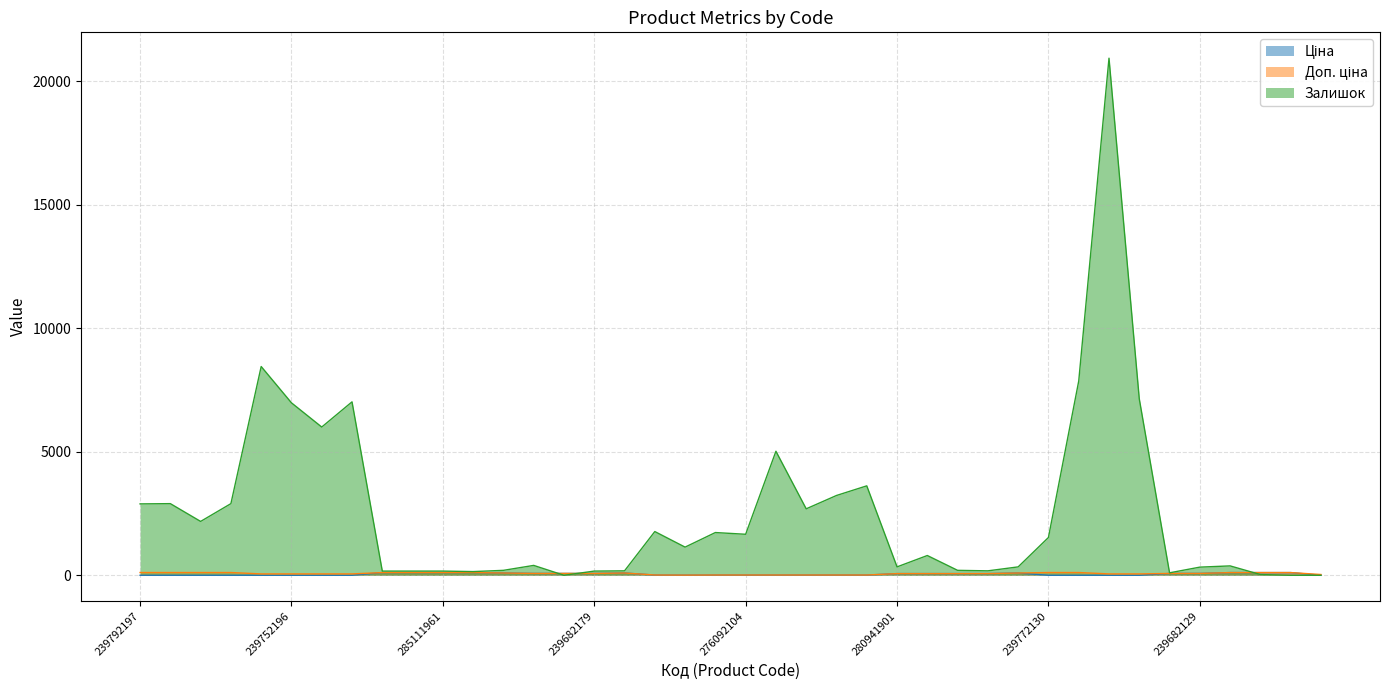

Reading left to right, extract all data points from this chart.

Ціна: 1.1	1.1	1.1	1.1	0.6	0.6	0.6	0.6	109.6	109.6	109.6	109.6	92.0	74.4	74.4	74.4	92.0	8.3	5.4	8.3	8.3	8.3	8.3	8.3	8.3	67.9	67.9	67.9	67.9	92.0	1.1	1.1	0.6	0.6	74.4	74.4	109.6	109.6	109.6	0.3
Доп. ціна: 111.8	111.8	111.8	111.8	55.9	55.9	55.9	55.9	109.6	109.6	109.6	109.6	92.0	74.4	74.4	74.4	92.0	11.3	7.3	11.3	11.3	11.3	11.3	11.3	11.3	67.9	67.9	67.9	67.9	92.0	111.8	111.8	55.9	55.9	74.4	74.4	109.6	109.6	109.6	31.3
Залишок: 2890.0	2900.0	2180.0	2900.0	8450.0	6980.0	6000.0	7020.0	170.0	170.0	170.0	150.0	200.0	400.0	0.0	170.0	180.0	1770.0	1140.0	1730.0	1660.0	5020.0	2690.0	3230.0	3620.0	340.0	800.0	200.0	180.0	340.0	1530.0	7860.0	20930.0	7140.0	100.0	330.0	380.0	30.0	0.0	0.0